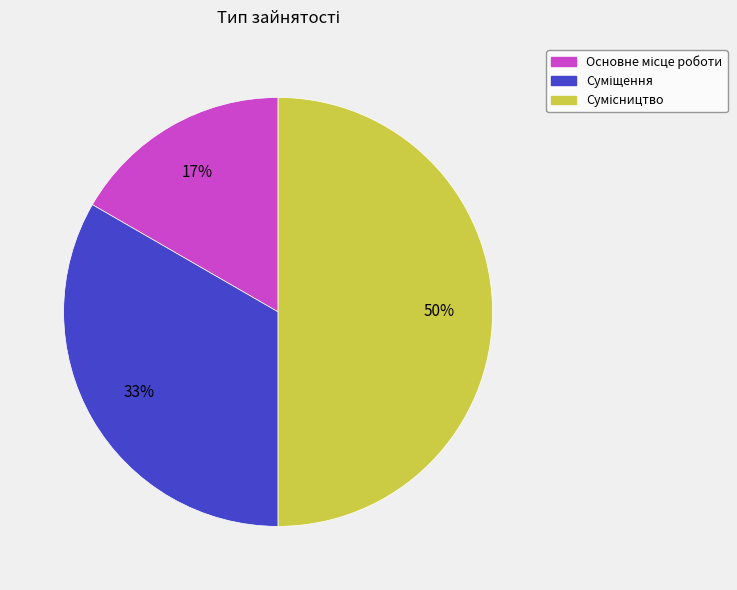

How many segments does this pie chart have?

3